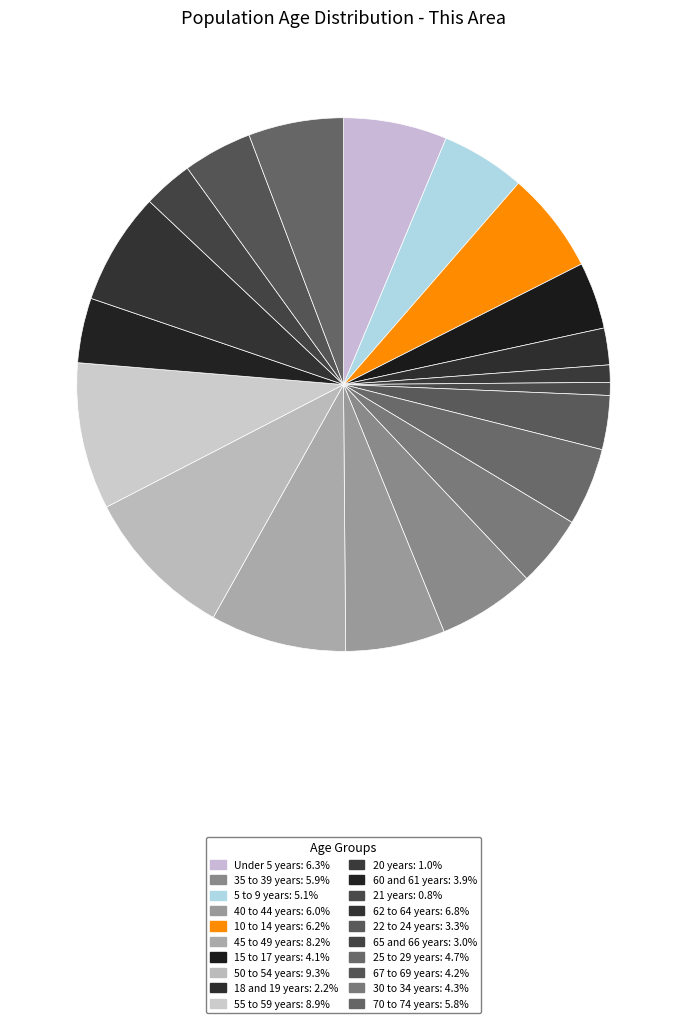

To the nearest percent, what is the difference between the largest and smallest slice percentages?

9%